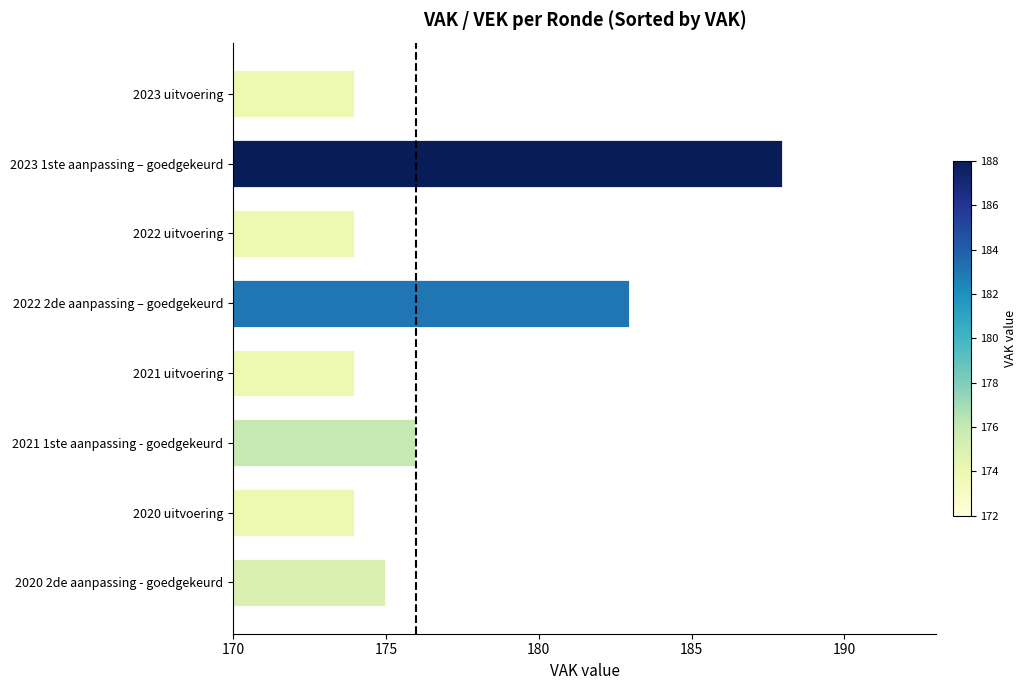

Where is the data nearest to the value 181?

2022 2de aanpassing – goedgekeurd